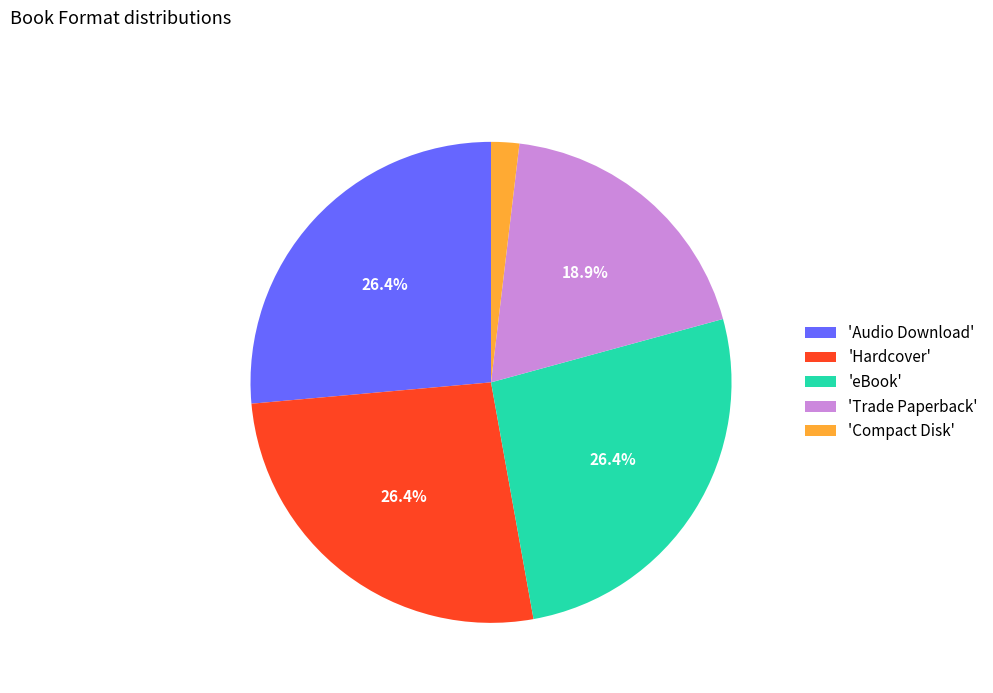

How many segments does this pie chart have?

5